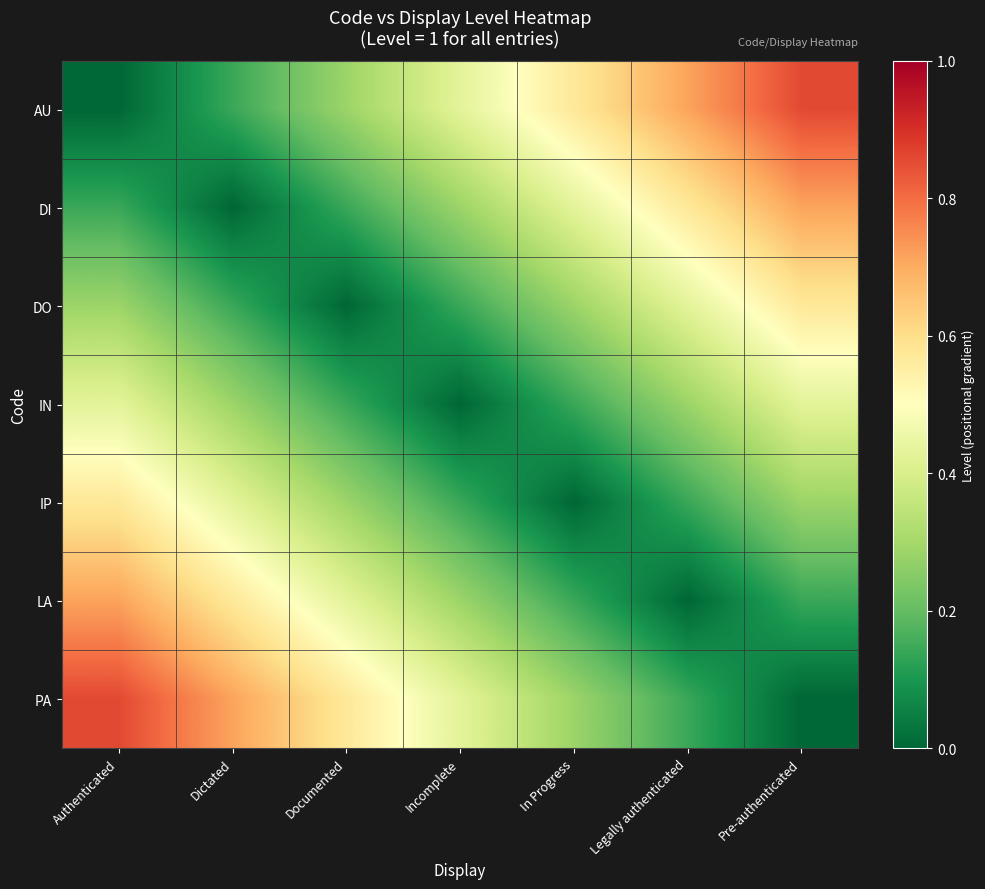

At which category is the sum across all series the highest?

Authenticated